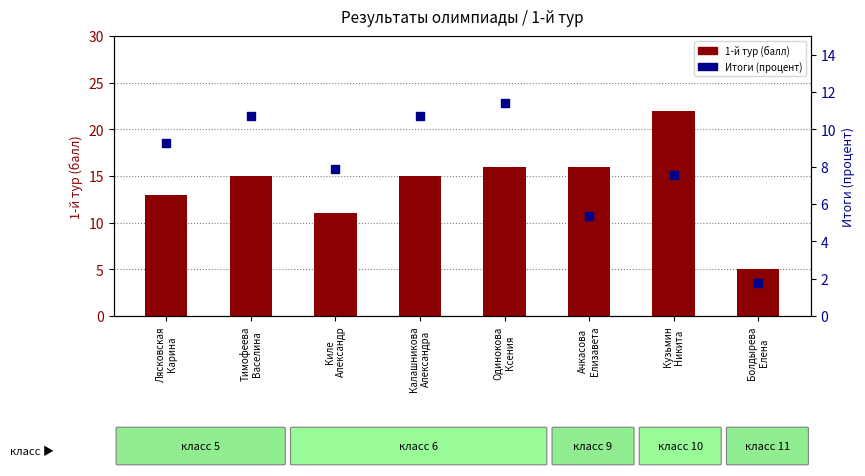

Which series has the largest total across all categories?

1-й тур (балл)